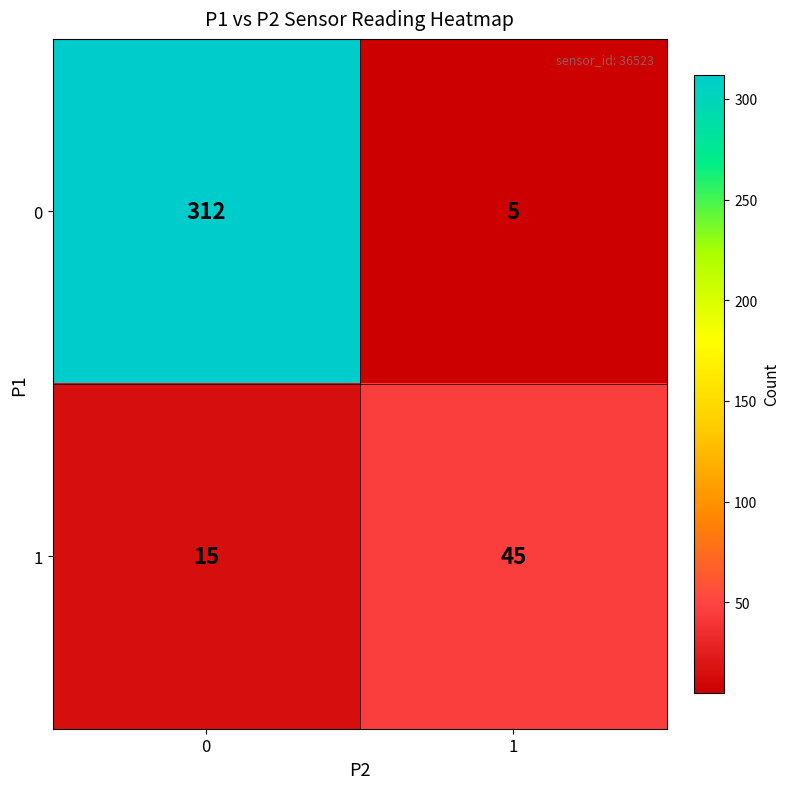

At 0, list the series in order from smallest to largest.

1, 0